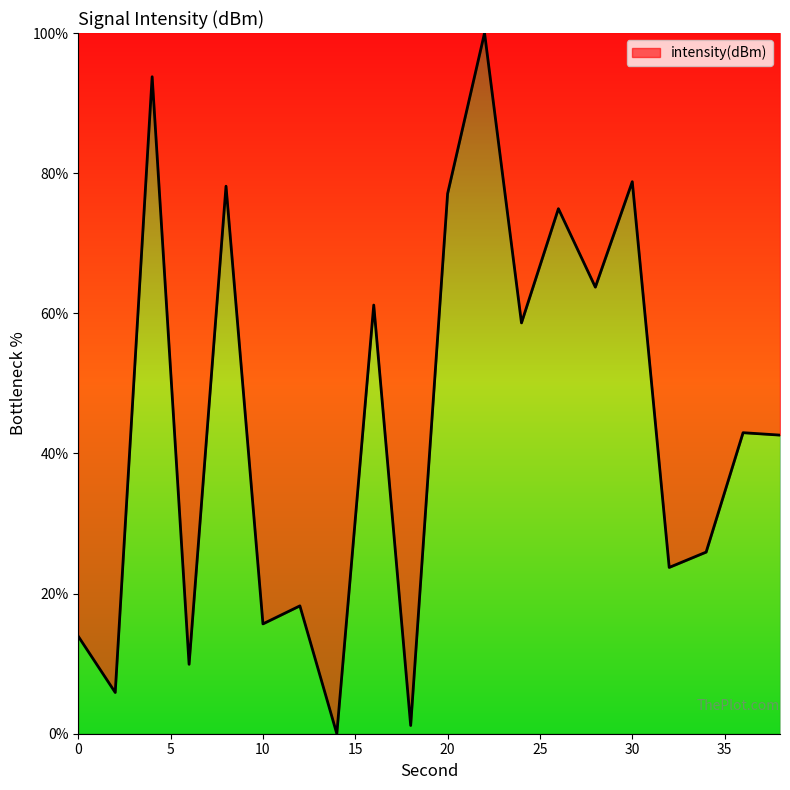

What is the maximum value shown in the chart?

100.0